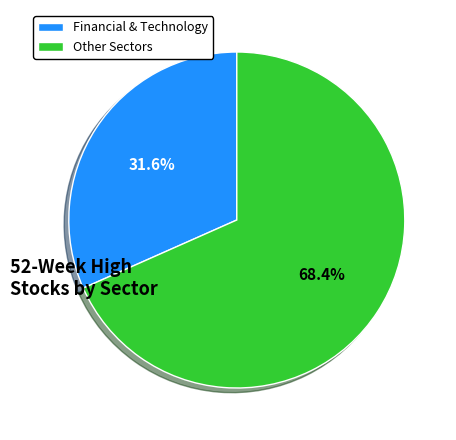

What percentage is NOT represented by Financial & Technology?

68.4%